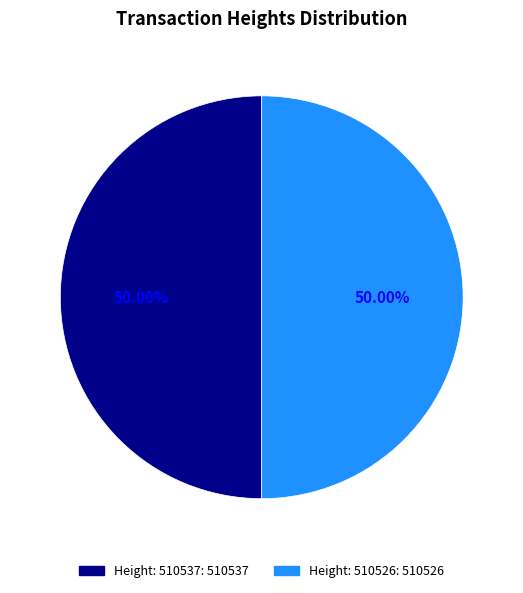

How many slices are in this pie chart?

2